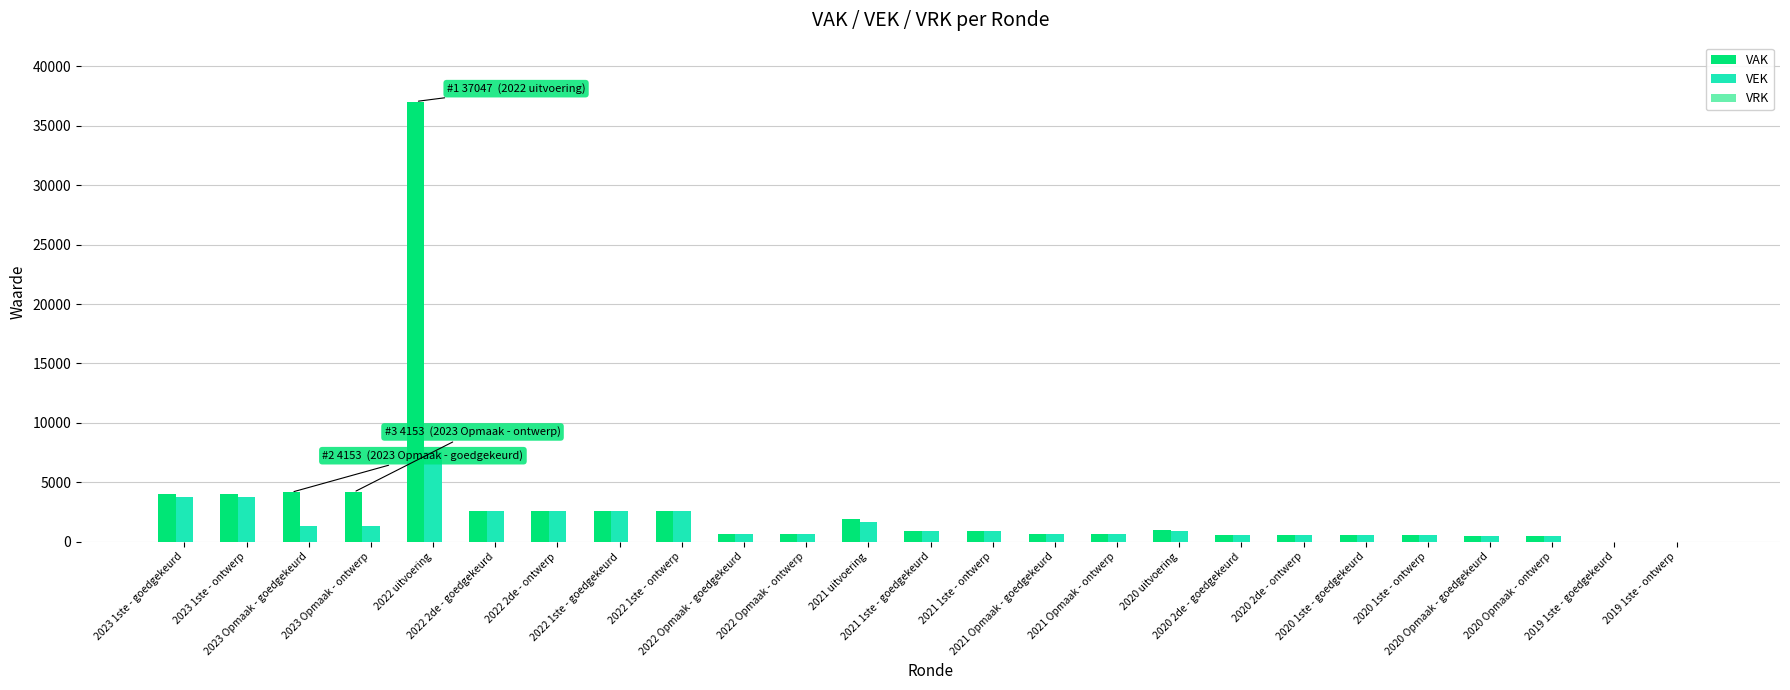

Is it true that VAK equals 0 at 2019 1ste - goedgekeurd?

True